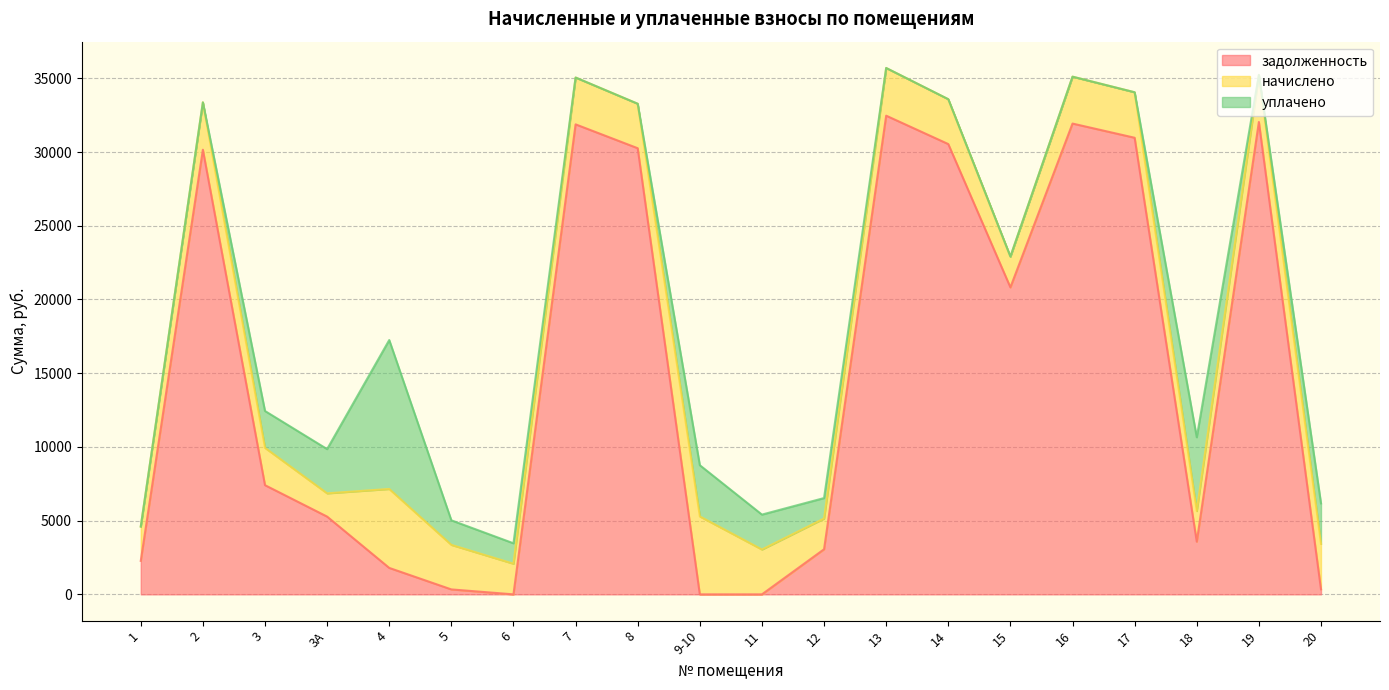

What is the maximum value shown in the chart?

32464.9